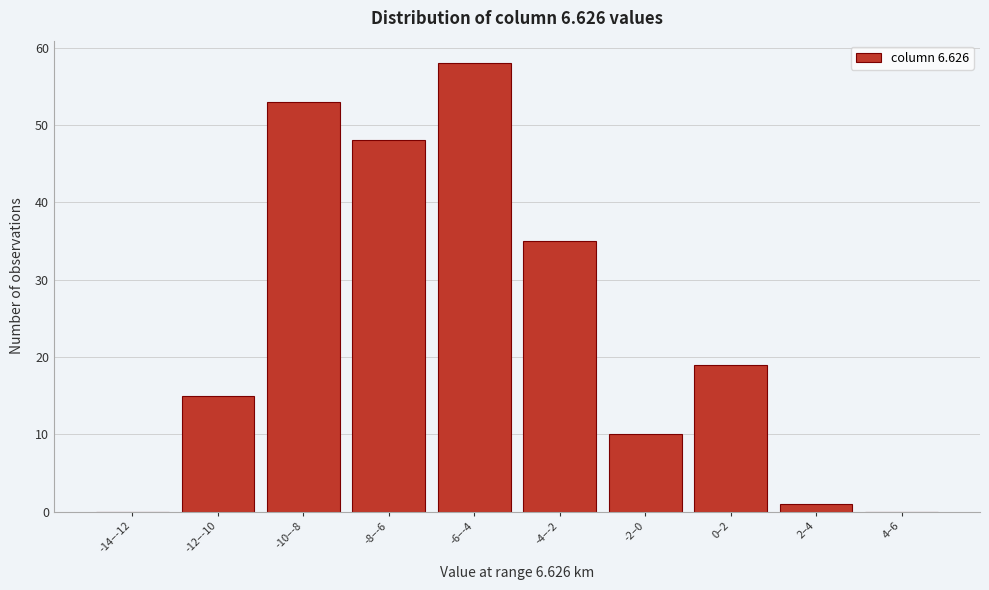

Reading right to left, what are all the values shown in this chart?

4–6=0	2–4=1	0–2=19	-2–0=10	-4–-2=35	-6–-4=58	-8–-6=48	-10–-8=53	-12–-10=15	-14–-12=0